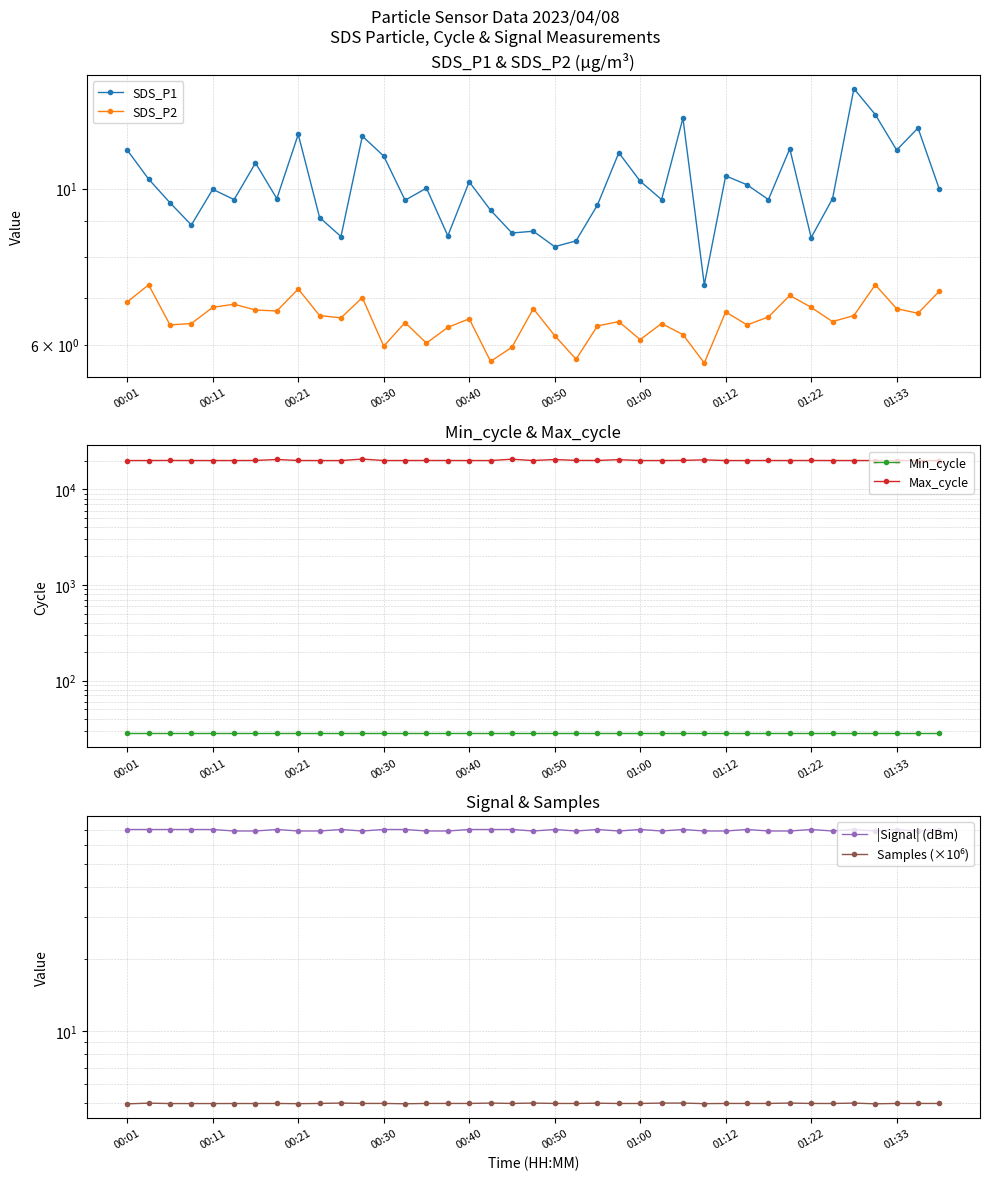

What is the sum of the SDS_P2 values at 01:12 and 26?

12.9